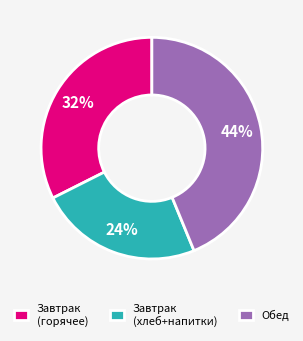

Between Обед and Завтрак (хлеб+напитки), which is larger?

Обед